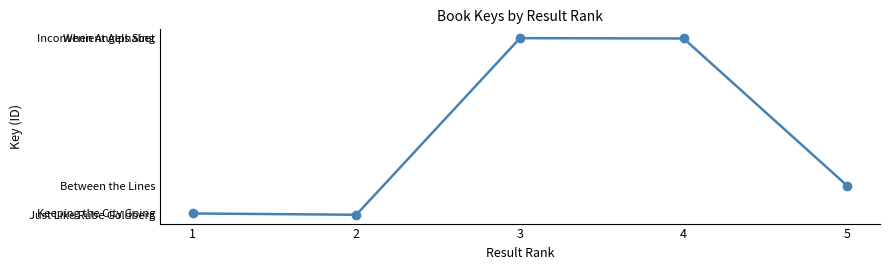

Is this an area chart (filled region under the line)?

No